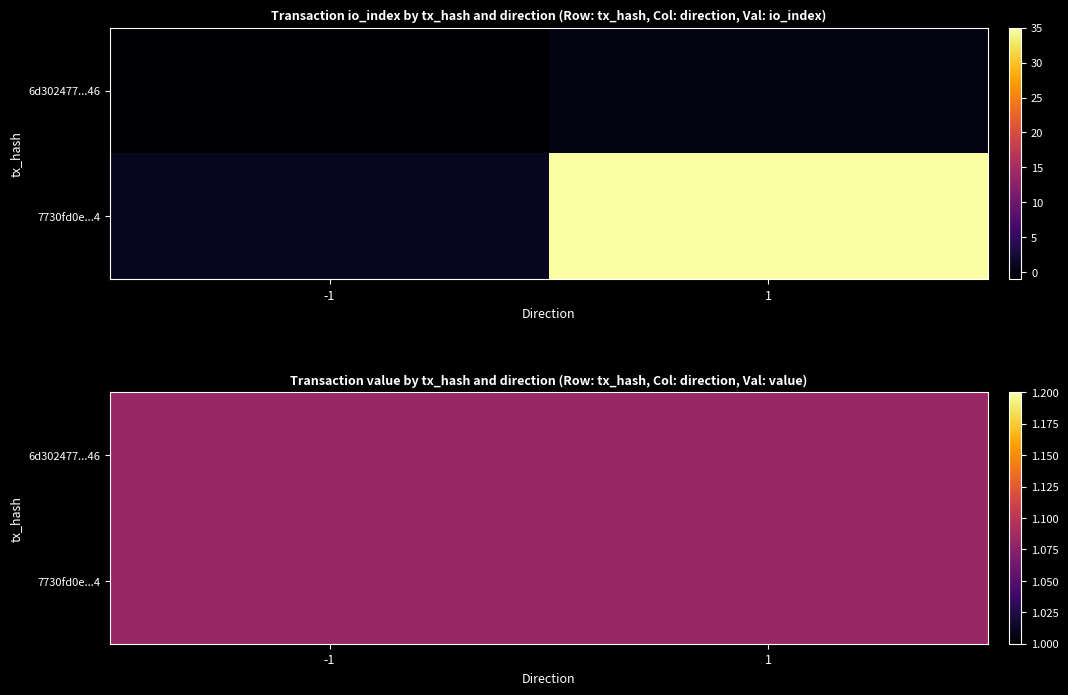

How many distinct data groups are displayed?

2